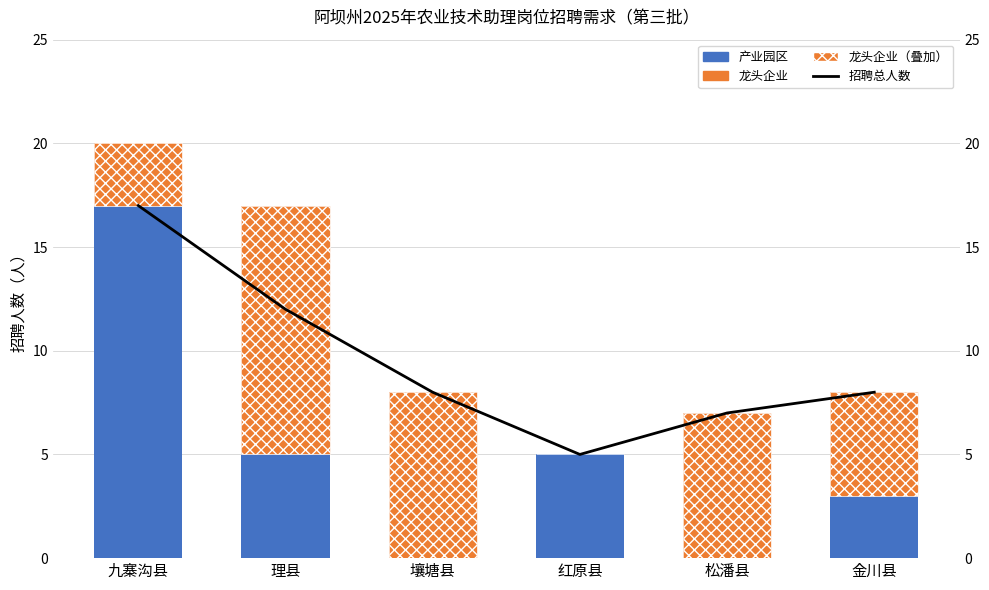

Which category has the highest value across all series?

九寨沟县